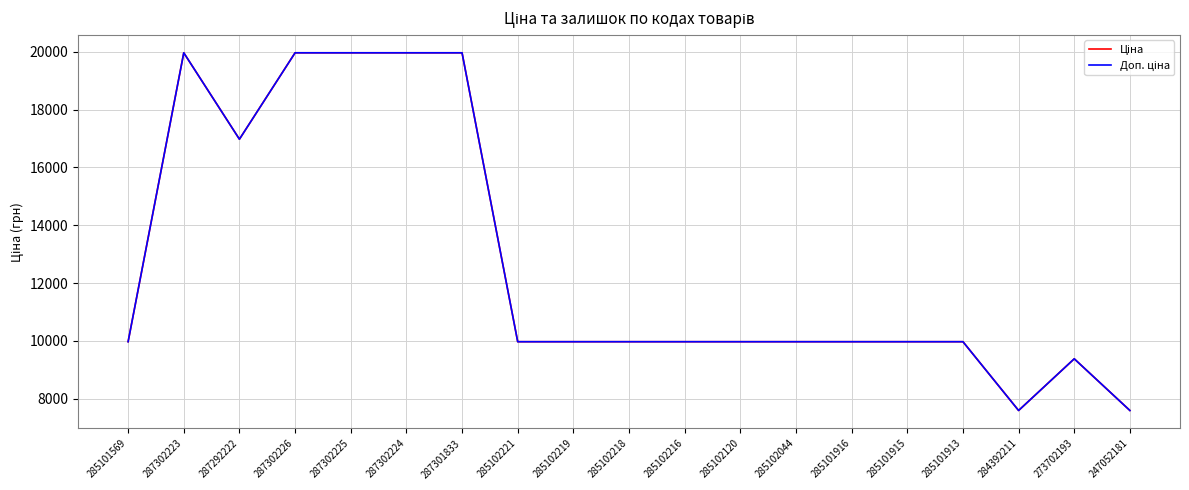

Between 287301833 and 285101916, which series saw the biggest shift?

Ціна